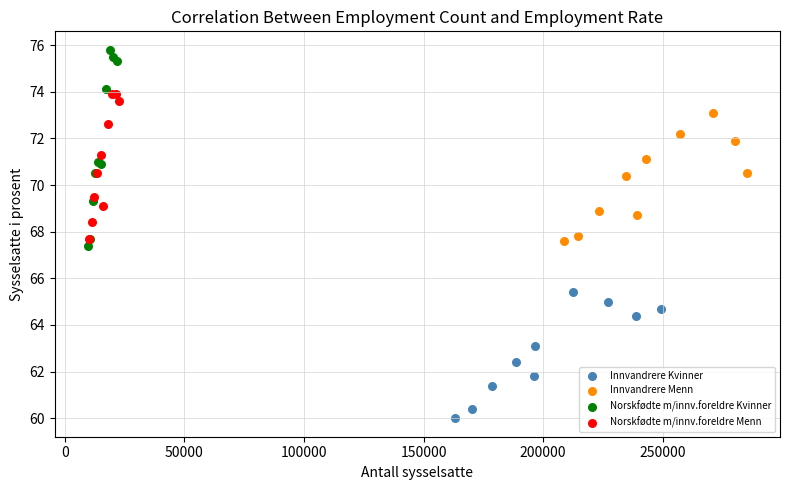

Which series reaches the minimum Y coordinate?

Innvandrere Kvinner